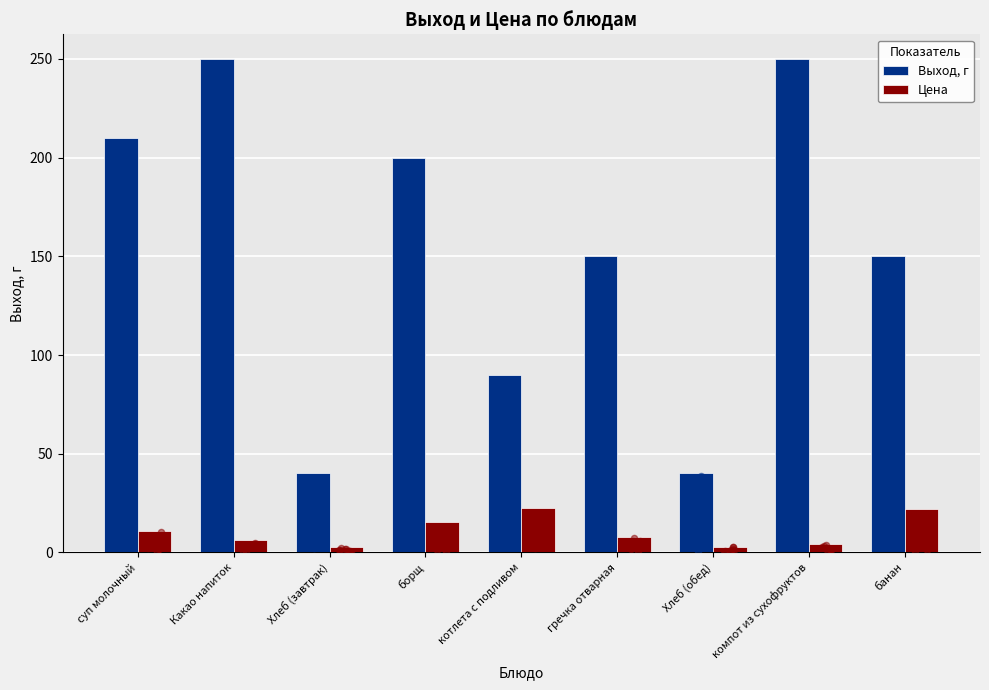

Which series has the largest Y range (max minus min)?

Выход, г